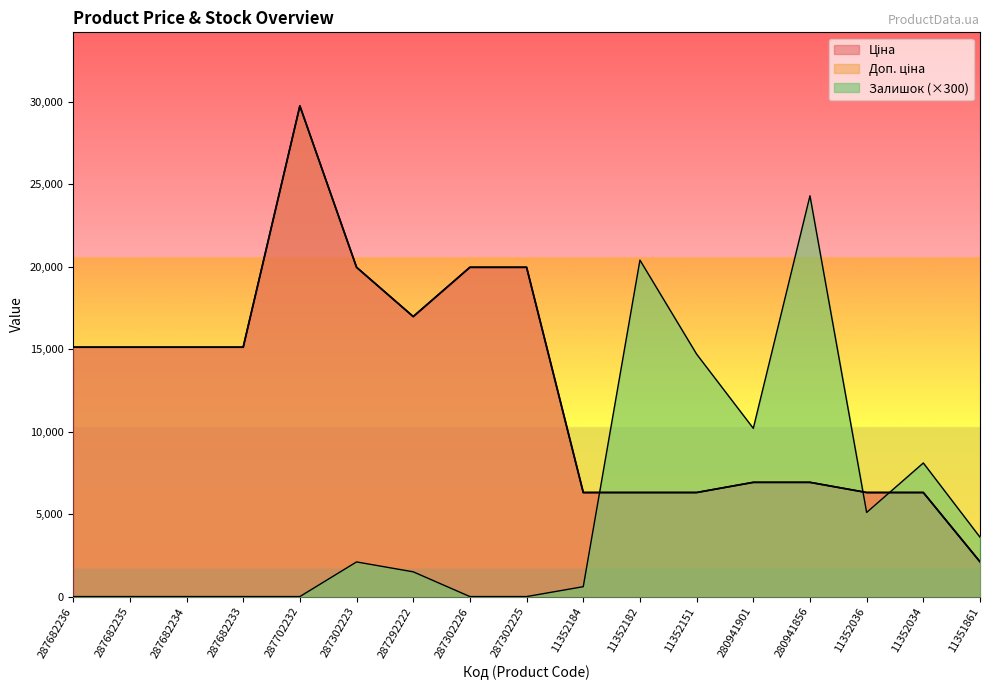

Where do Залишок and Доп. ціна first cross each other?

11352184 and 11352182